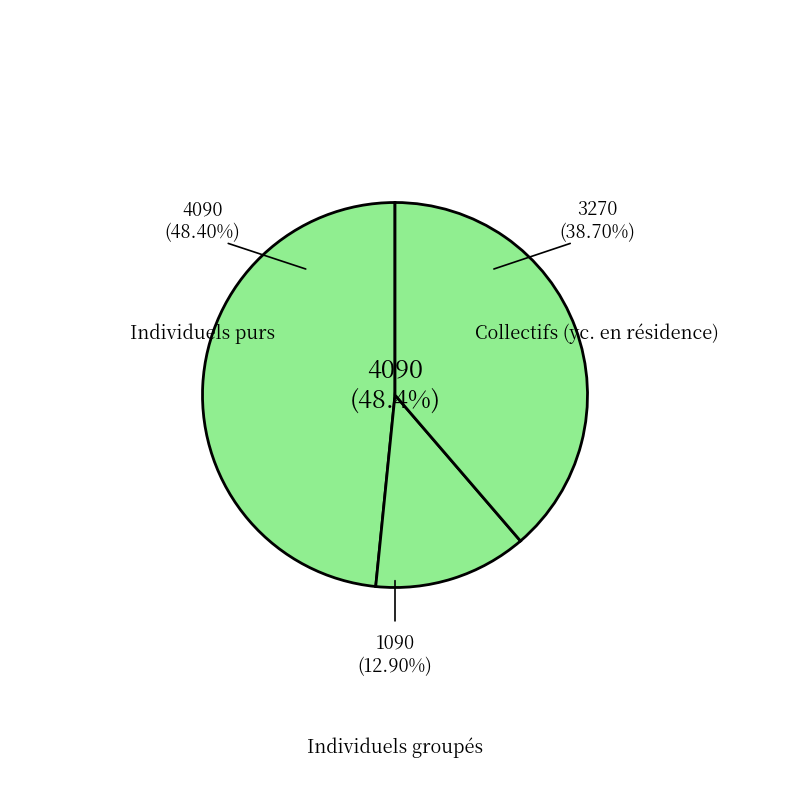

What is the largest slice in the pie chart?

Individuels purs